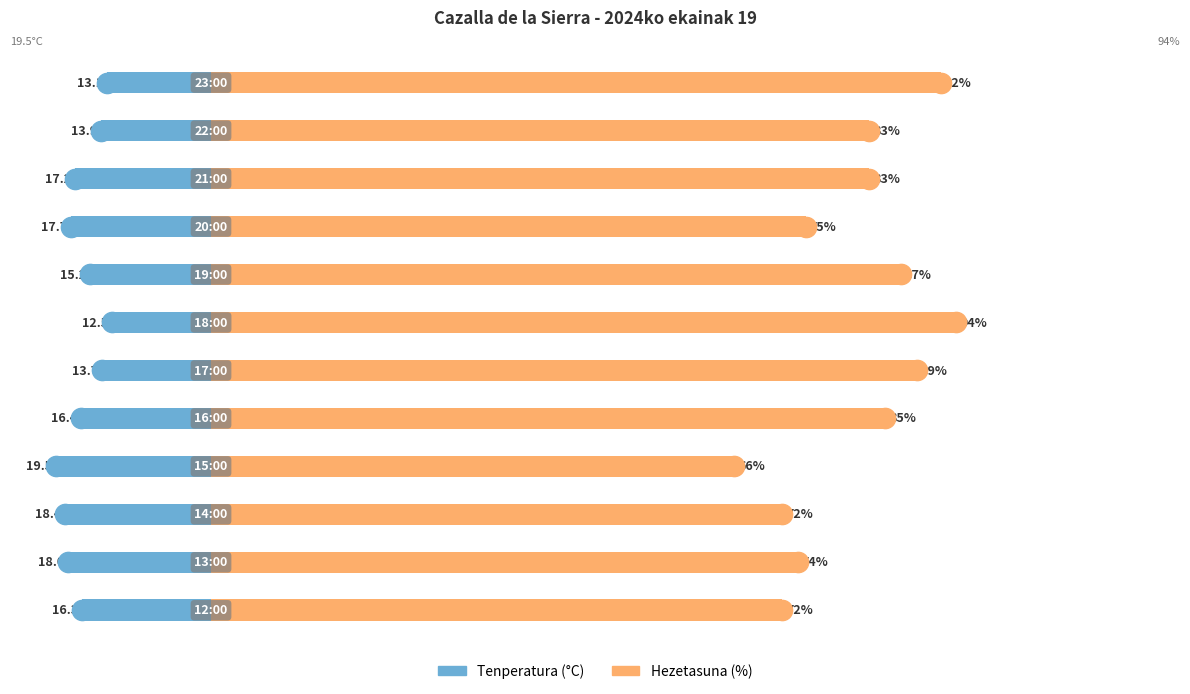

Rank the series by their maximum value, from lowest to highest.

Tenperatura (°C), Hezetasuna (%)